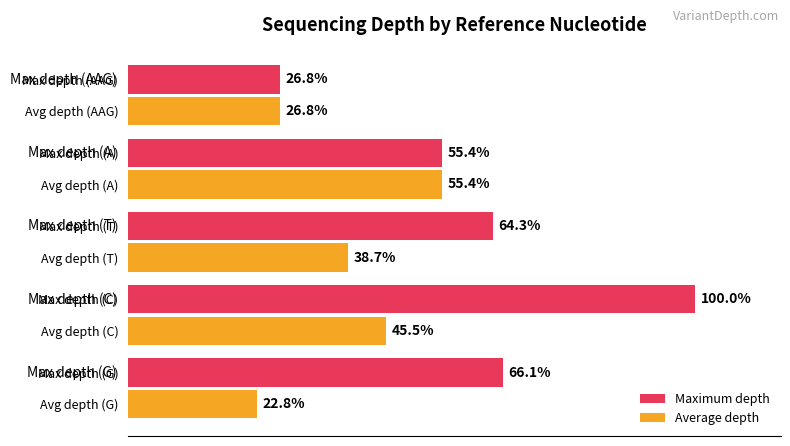

Where is Maximum depth nearest to the value 63?

Avg depth (T)